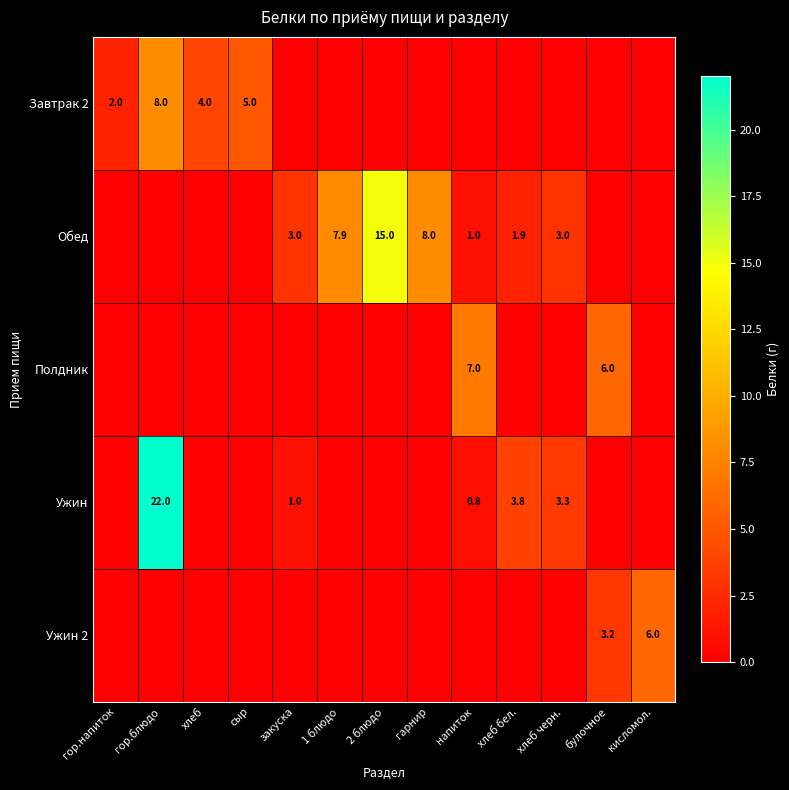

True or false: Обед has a value of 8.0 at гарнир.

True